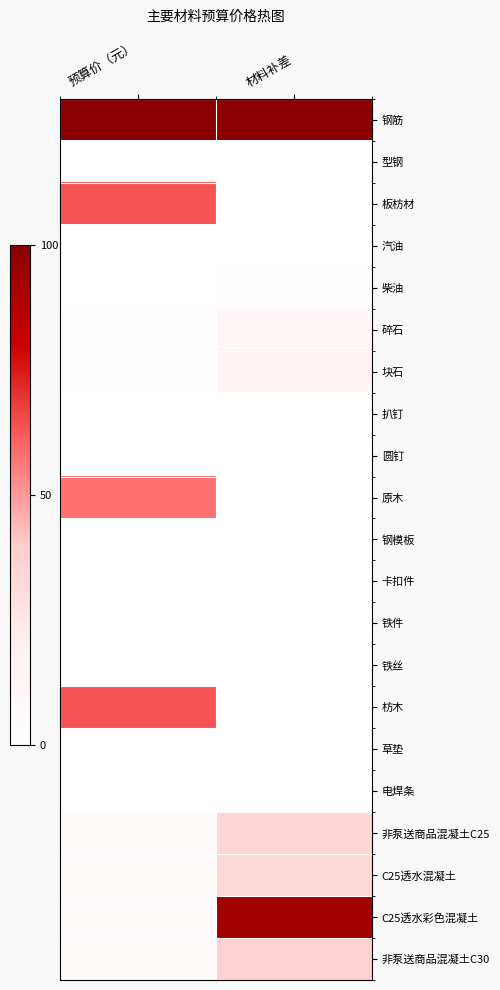

How many distinct data groups are displayed?

21